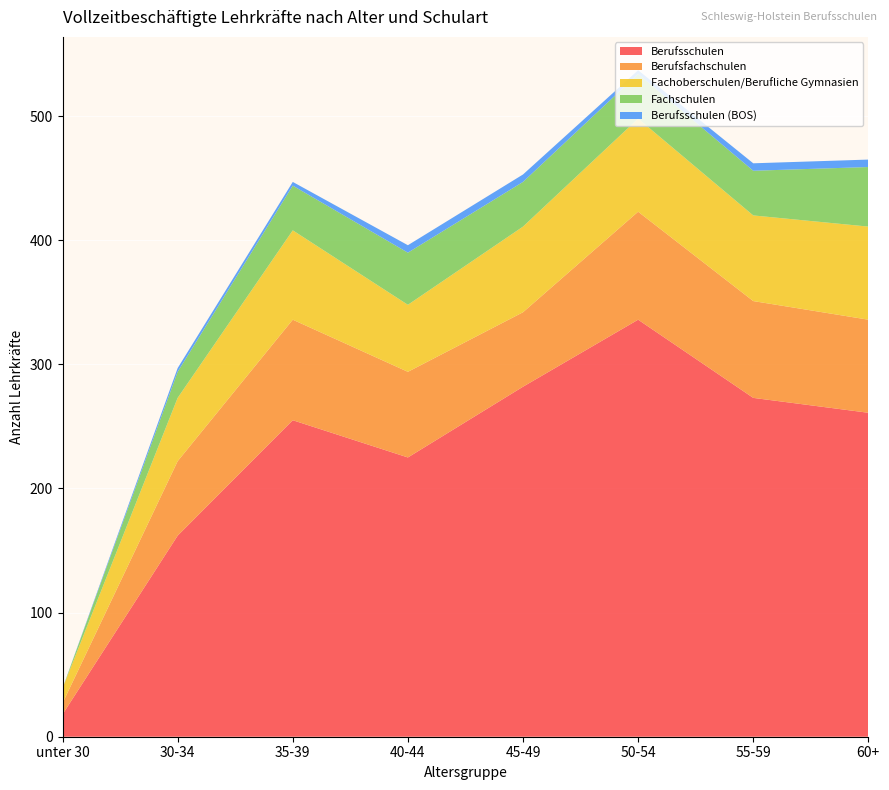

Reading left to right, list all the values displayed in this chart.

Berufsschulen: 18	162	255	225	282	336	273	261
Berufsfachschulen: 9	60	81	69	60	87	78	75
Fachoberschulen/Berufliche Gymnasien: 12	51	72	54	69	75	69	75
Fachschulen: 0	21	36	42	36	36	36	48
Berufsschulen (BOS): 0	3	3	6	6	3	6	6